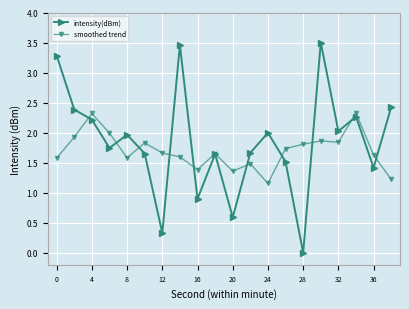

What is the value of the intensity(dBm) point at the 17th from the left?

2.0